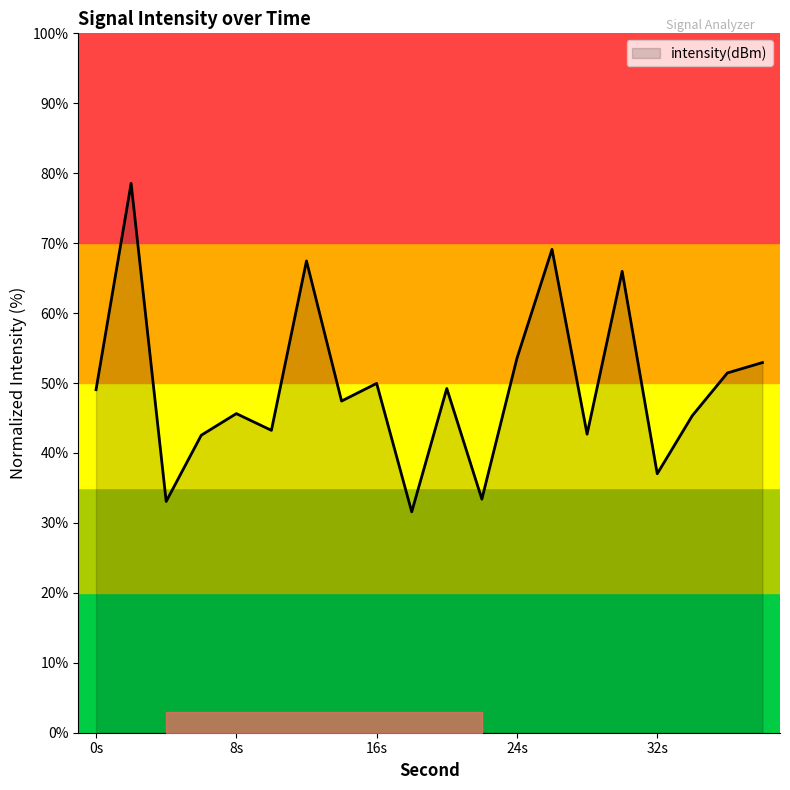

What is the difference between the maximum and minimum values?

47.0